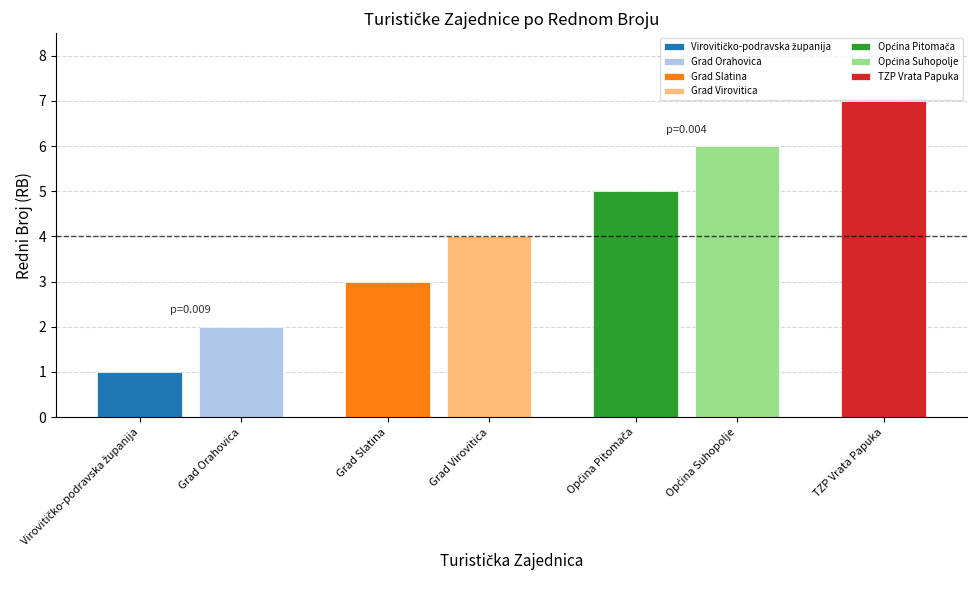

Reading left to right, list all the values displayed in this chart.

1	2	3	4	5	6	7